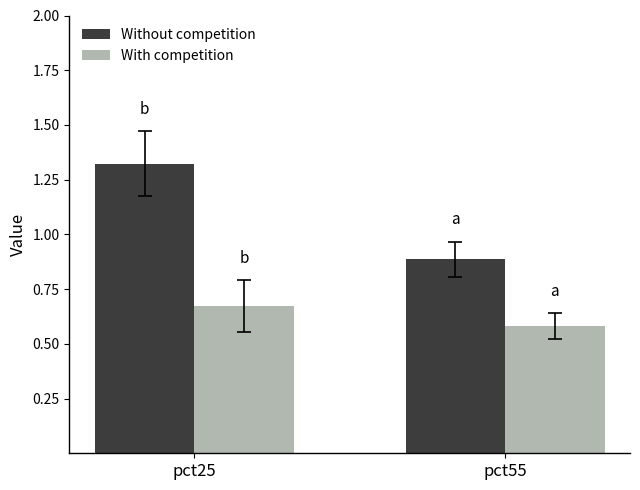

True or false: With competition has a value of 0.3 at pct55.

False